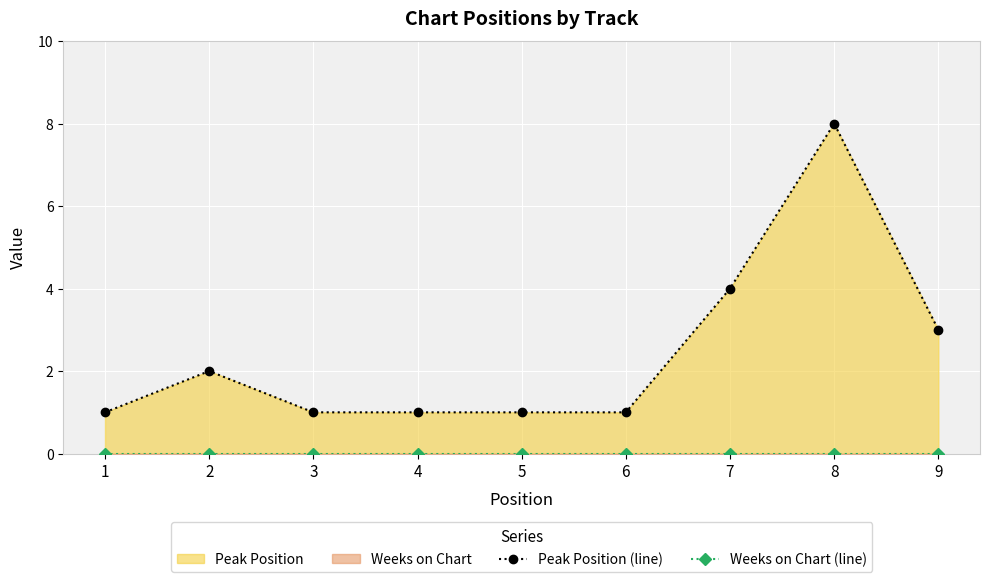

True or false: Peak Position (line) has a value of 13 at 8.

False